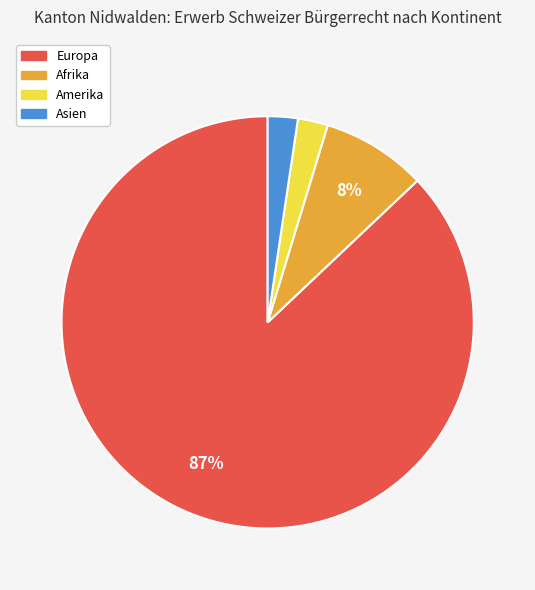

Count the number of slices in the pie.

4